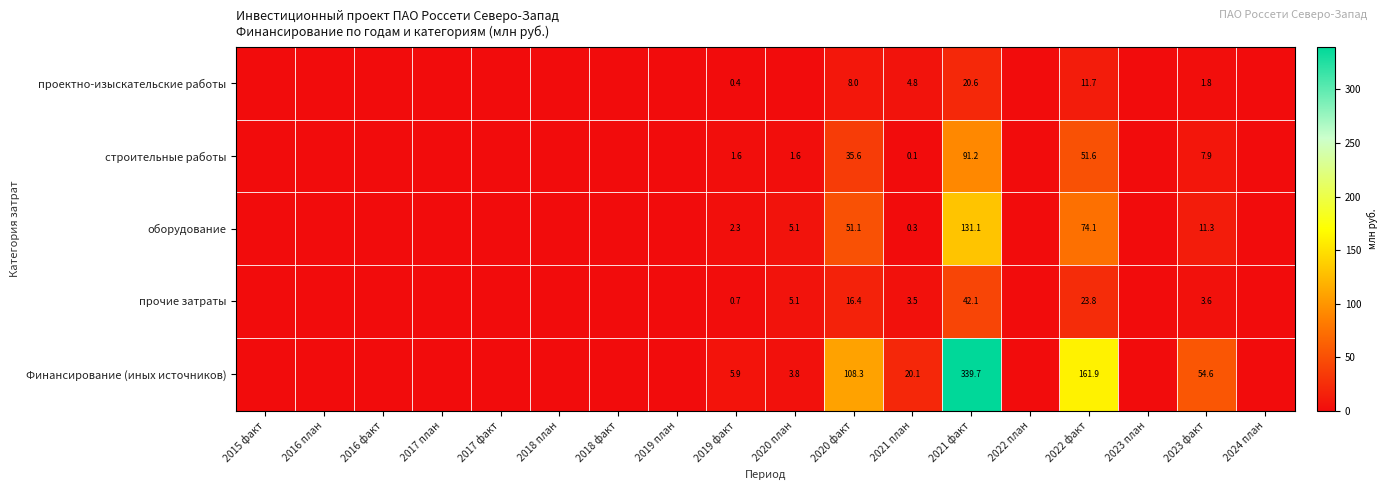

Is the value of строительные работы at 2021 факт greater than the value of оборудование at 2021 факт?

No